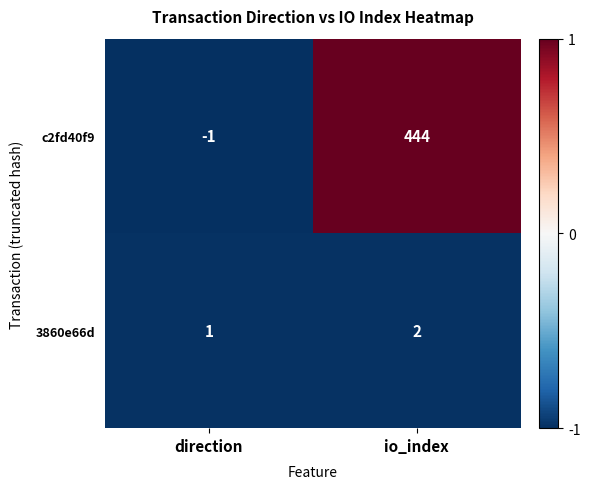

What is the spread (max minus min) of values at io_index?

442